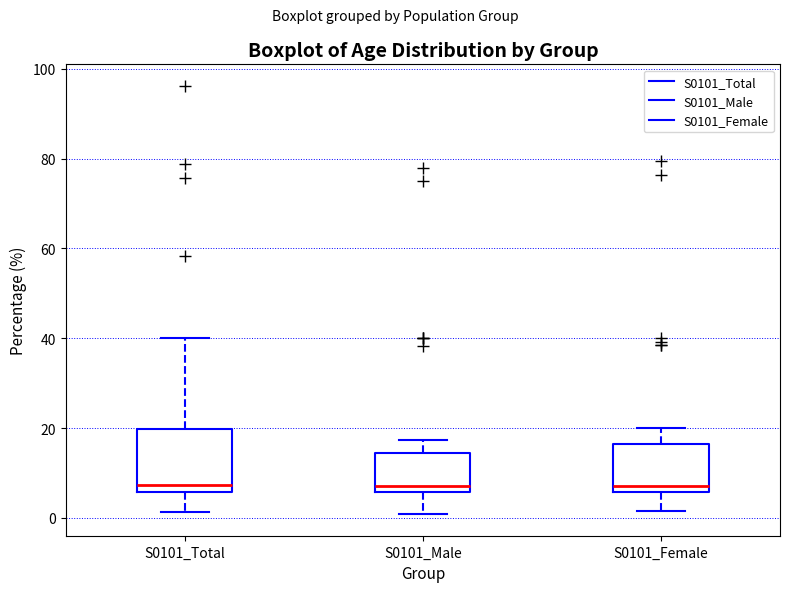

Where does the median line of the box for S0101_Male sit on the y-axis? The values are not printed on the chart, so give them approximately, as read against the axis.

8